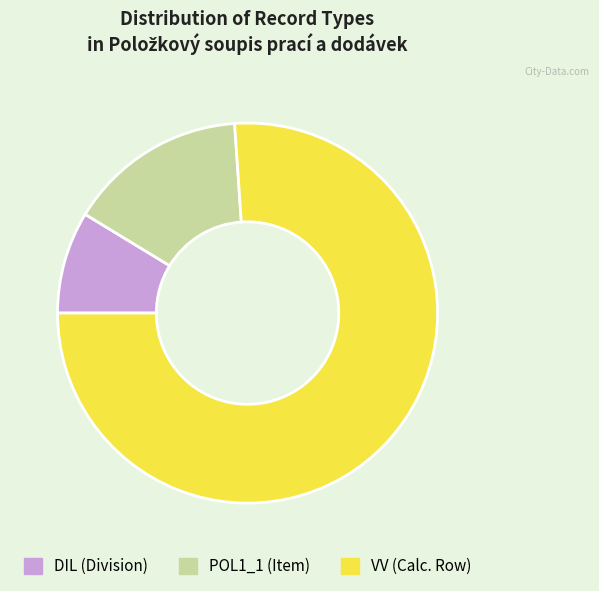

Count the number of slices in the pie.

3